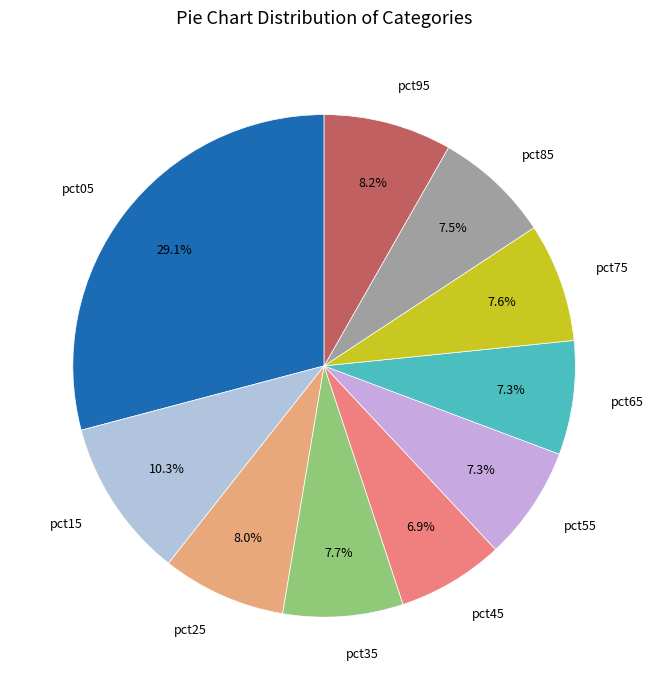

Which has a higher value, pct95 or pct55?

pct95